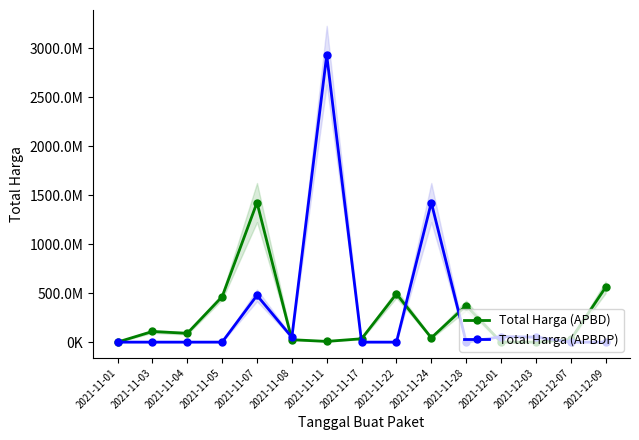

How many times do Total Harga (APBD) and Total Harga (APBDP) cross each other?

6